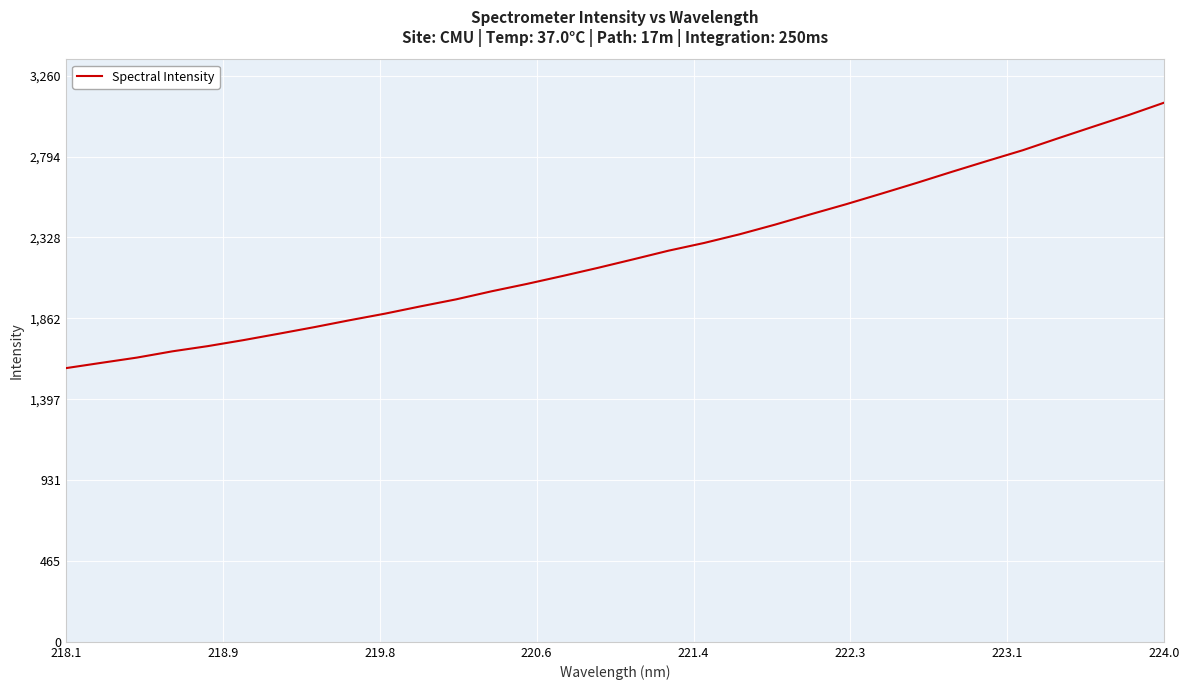

What is the smallest value displayed?

1575.9